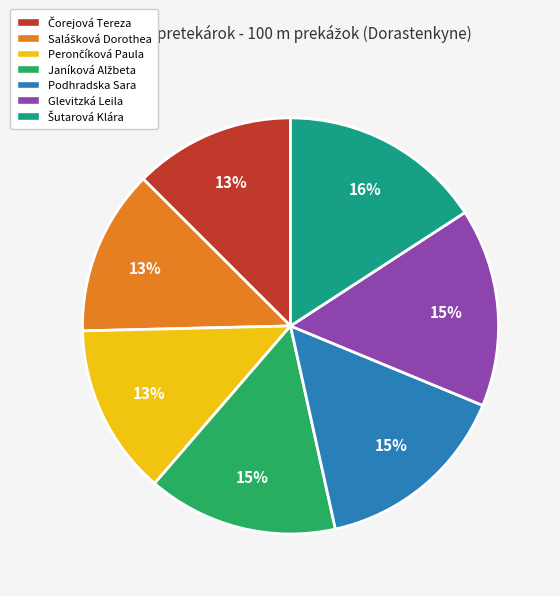

Count the number of slices in the pie.

7